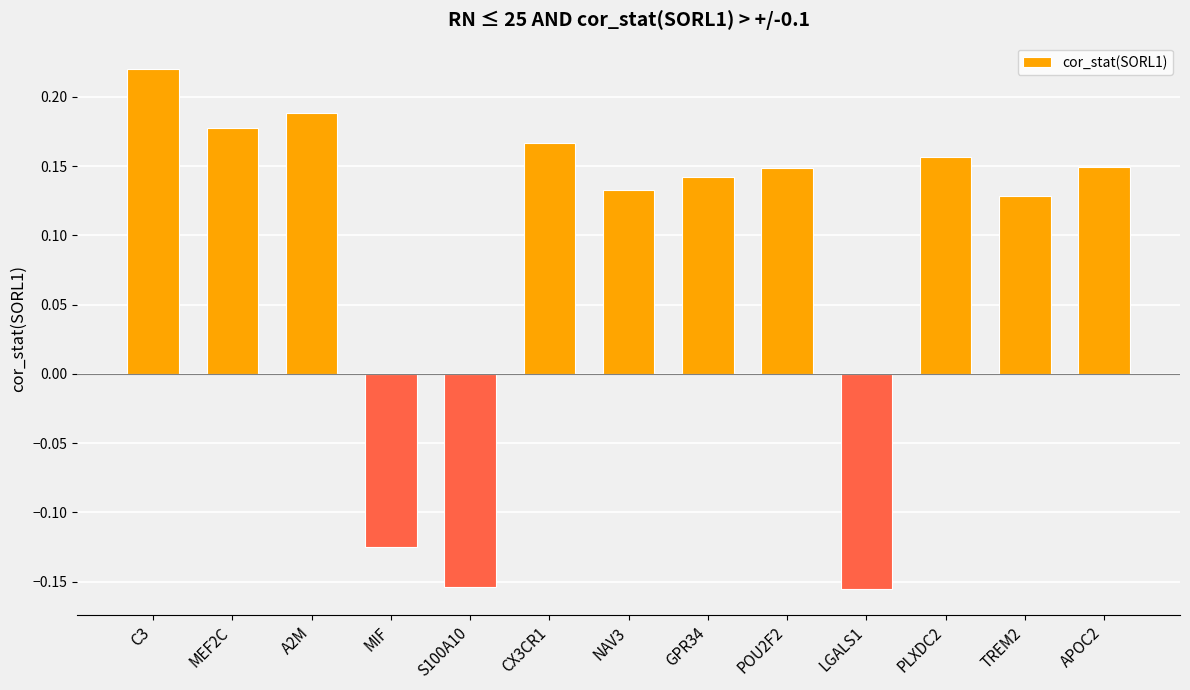

How many values are between 0 and 1?

10